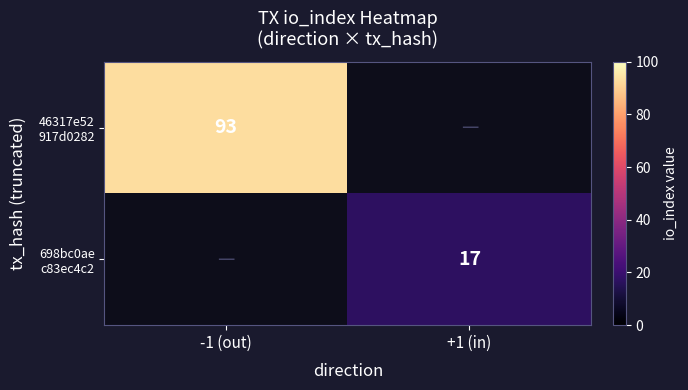

What is the maximum value for 46317e52 917d0282?

93